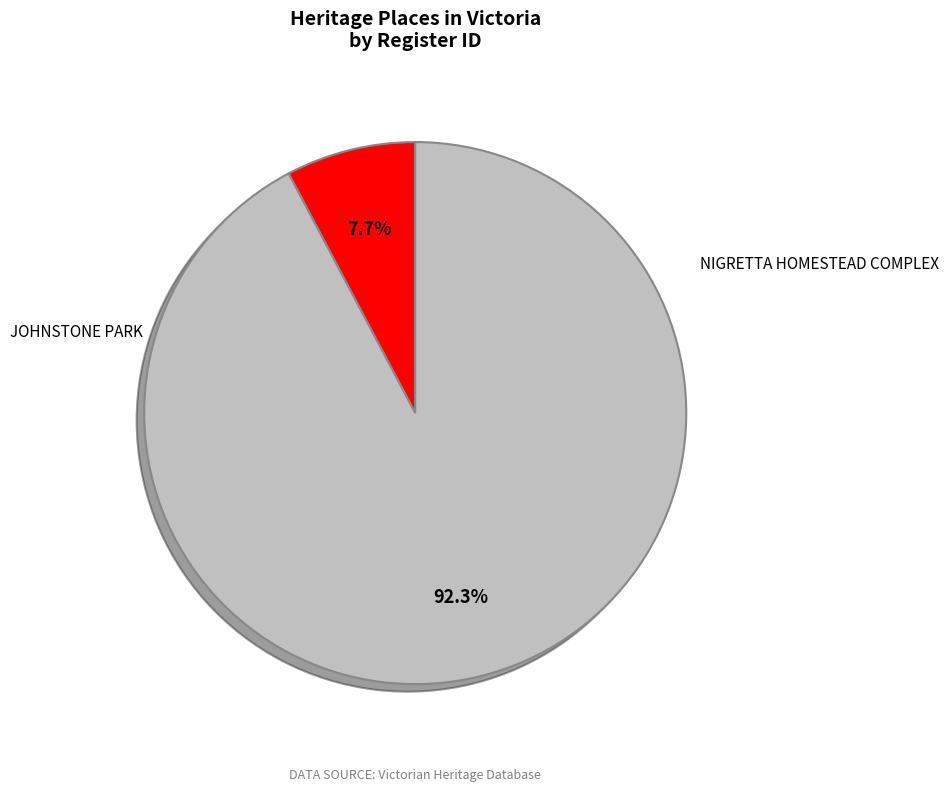

How many segments does this pie chart have?

2